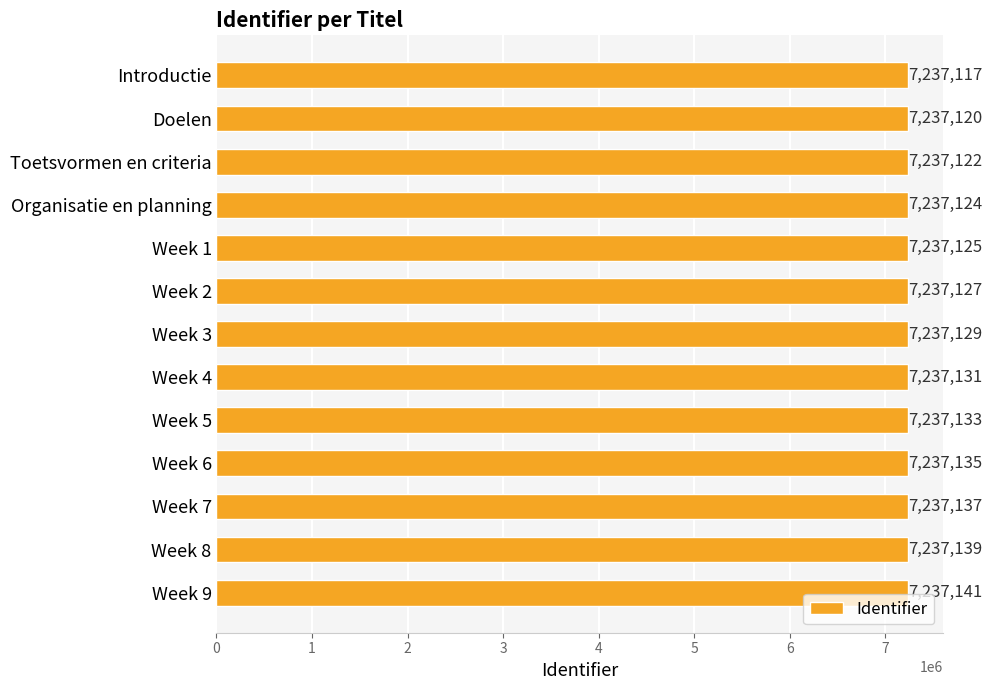

Reading top to bottom, what are all the values shown in this chart?

Introductie=7237117	Doelen=7237120	Toetsvormen en criteria=7237122	Organisatie en planning=7237124	Week 1=7237125	Week 2=7237127	Week 3=7237129	Week 4=7237131	Week 5=7237133	Week 6=7237135	Week 7=7237137	Week 8=7237139	Week 9=7237141